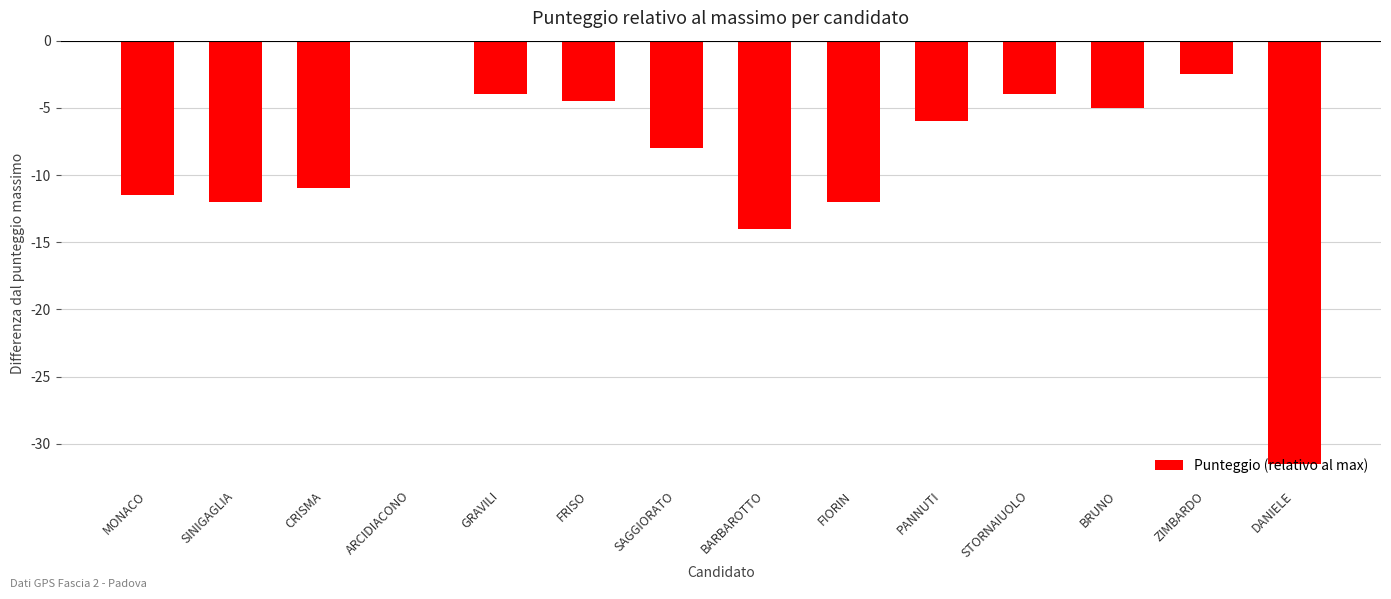

At which category does the chart reach its peak across all series?

ARCIDIACONO